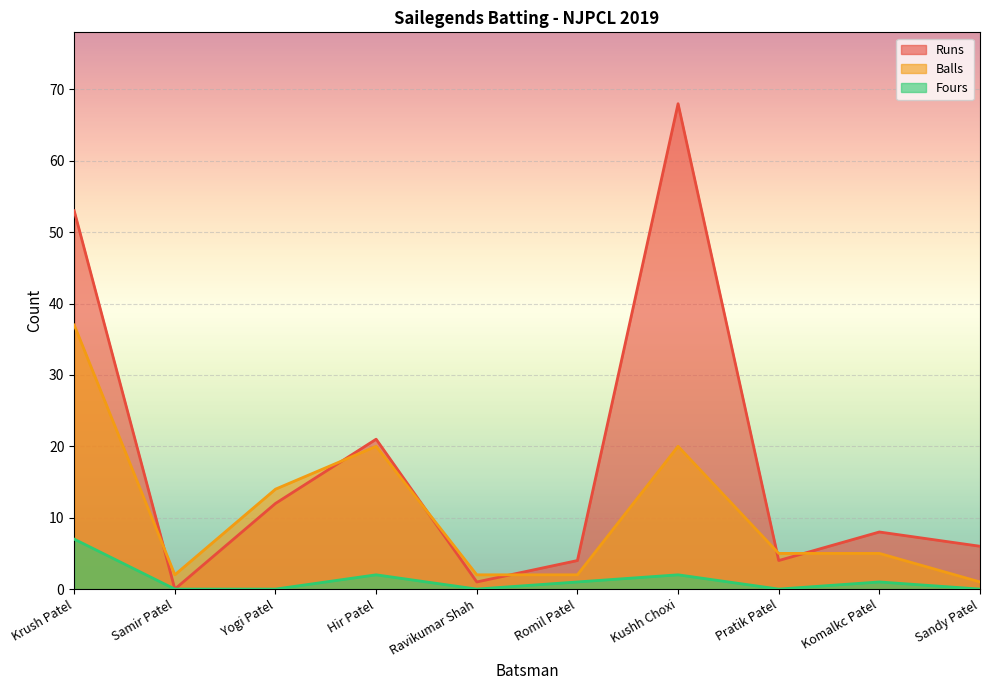

Where does the Runs series first go above 8?

Krush Patel